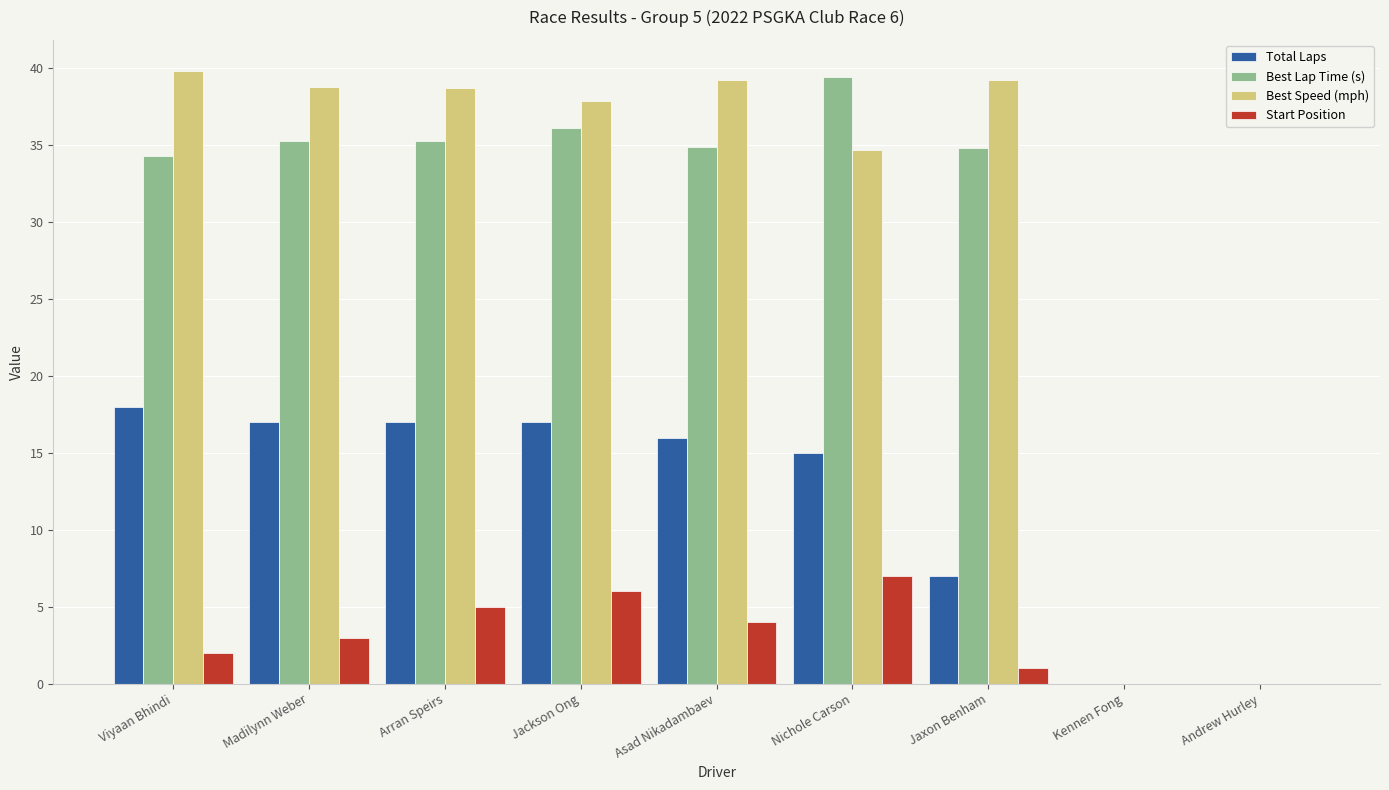

Which series has the largest total across all categories?

Best Speed (mph)